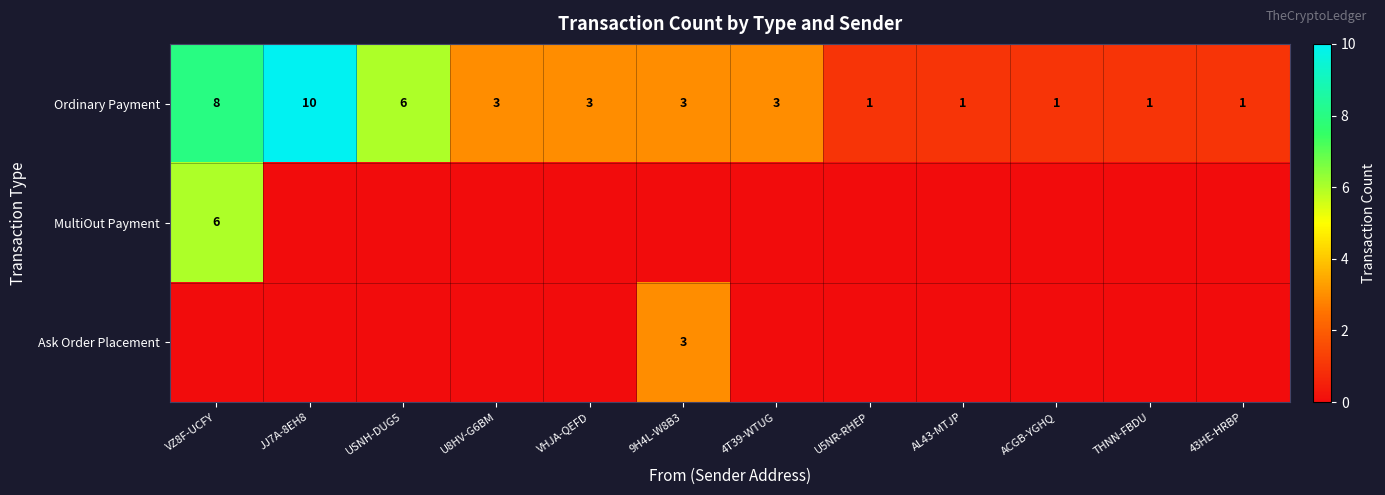

True or false: Ordinary Payment has a value of 1 at 43HE-HRBP.

True